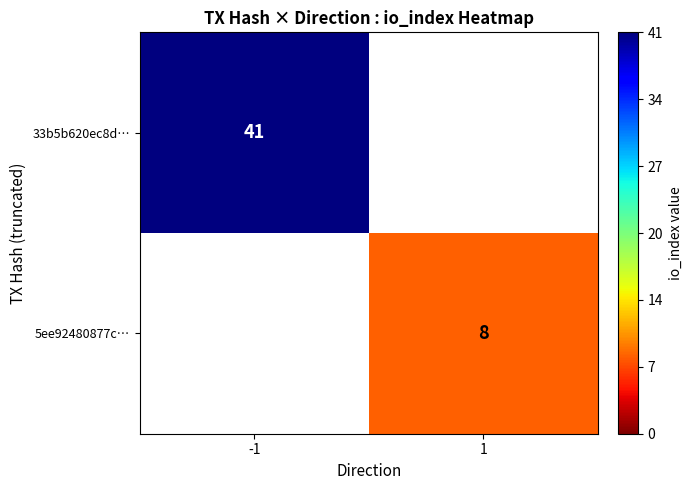

Count the number of data series in this chart.

2